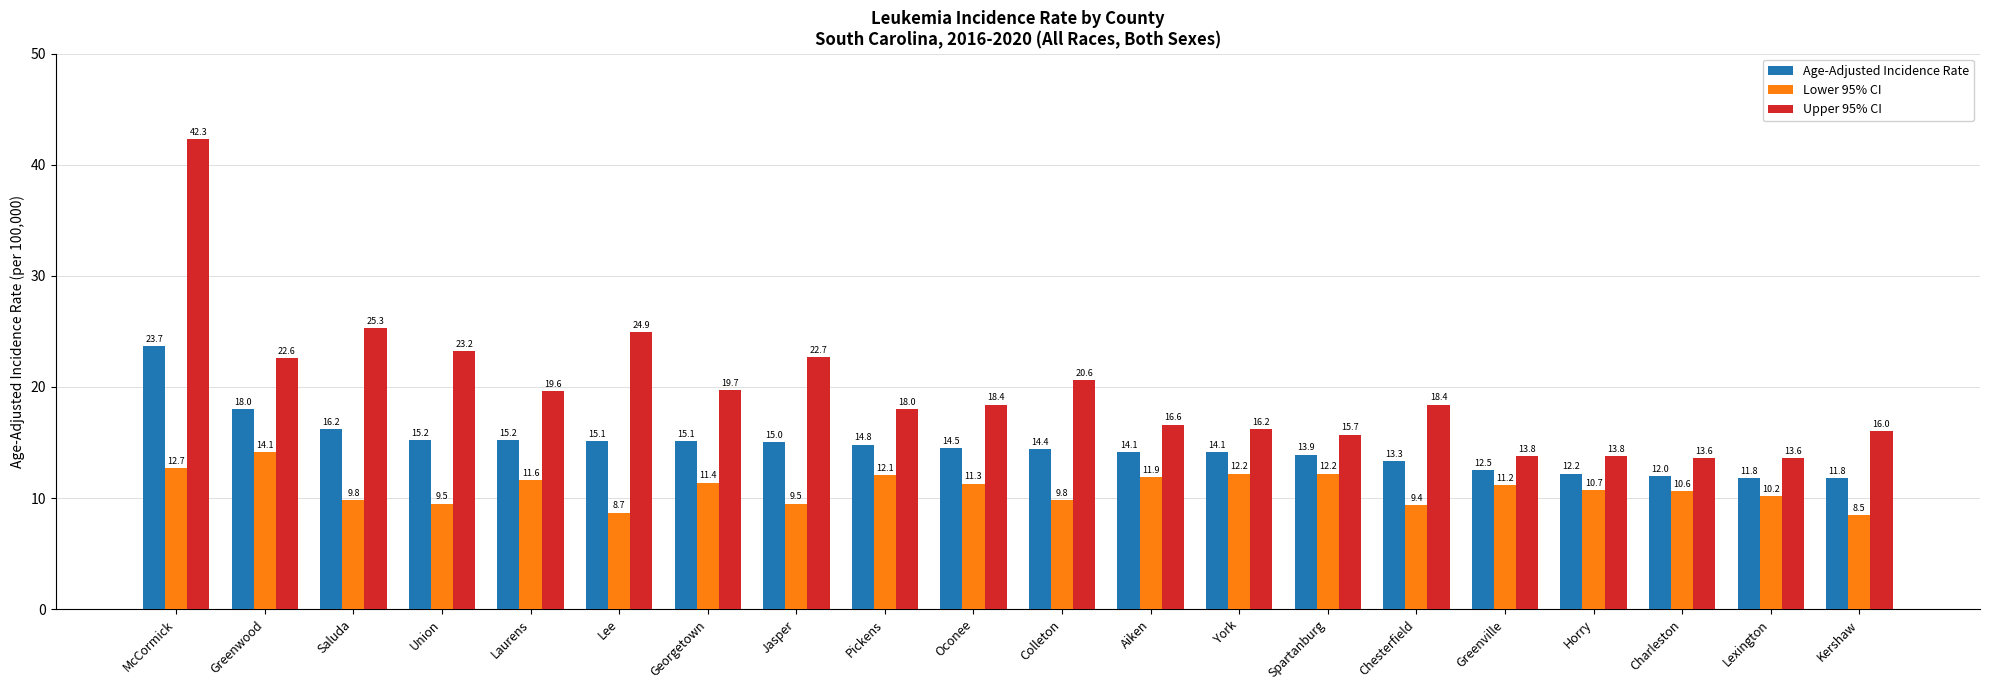

List the series in order of their peak value, lowest first.

Lower 95% CI, Age-Adjusted Incidence Rate, Upper 95% CI